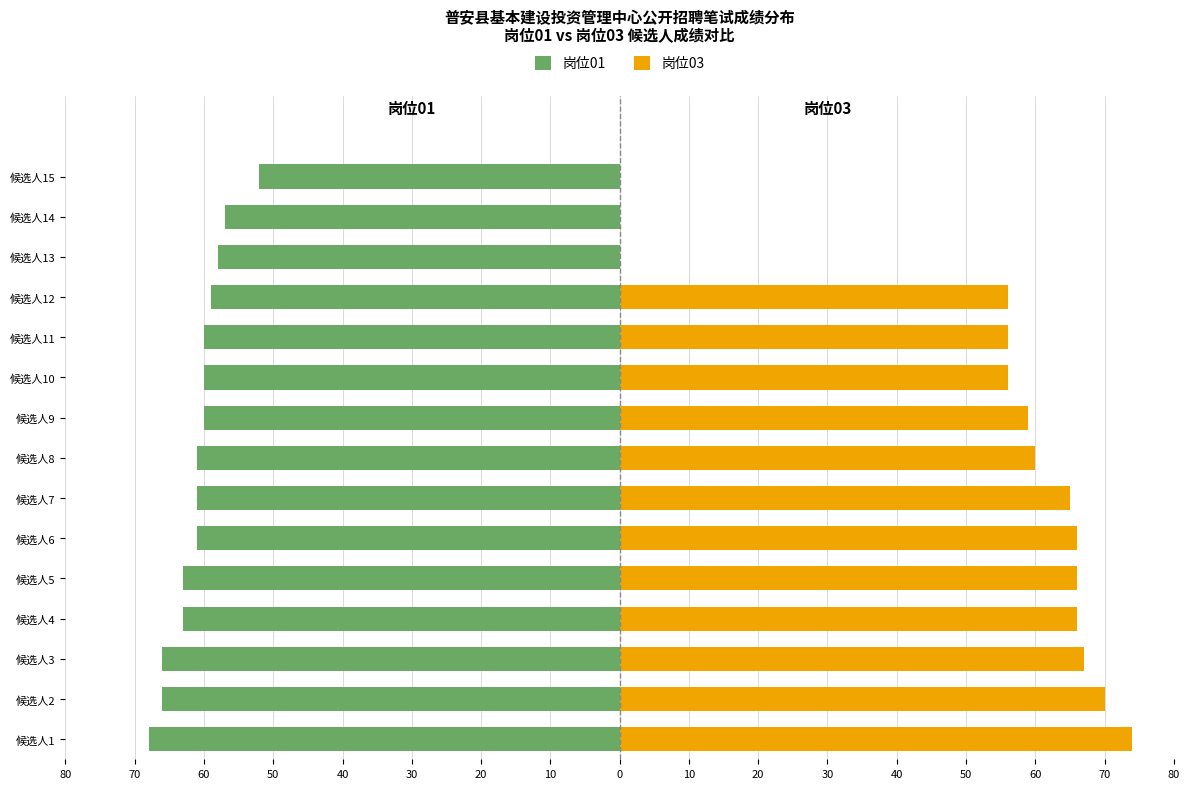

What is the difference between the maximum and minimum values in the 岗位01 series?

16